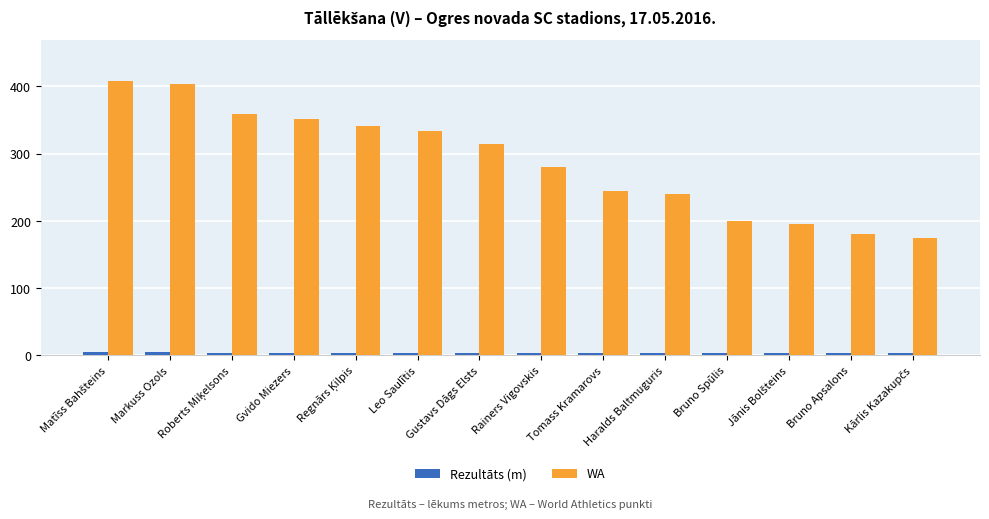

What is the maximum value shown in the chart?

408.0